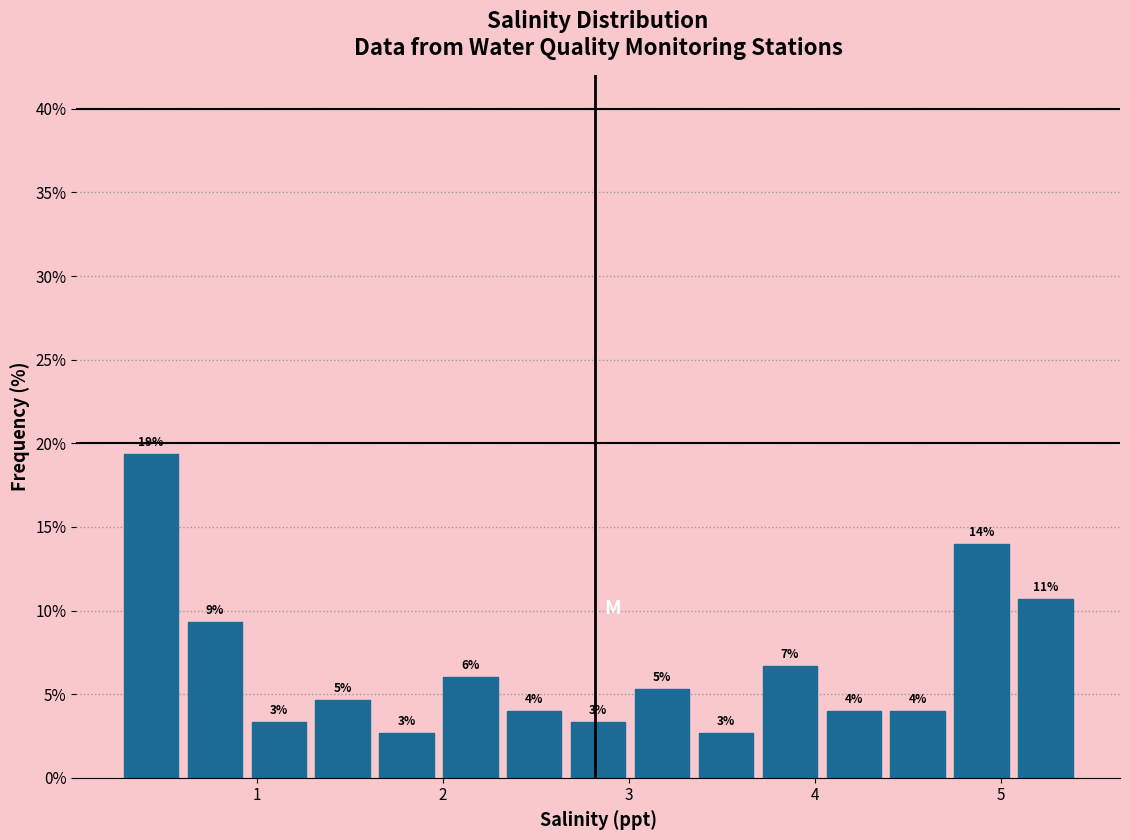

Around what value on the x-axis is the tallest bar? Give the approximate position of its centre, as read against the axis.

0.4